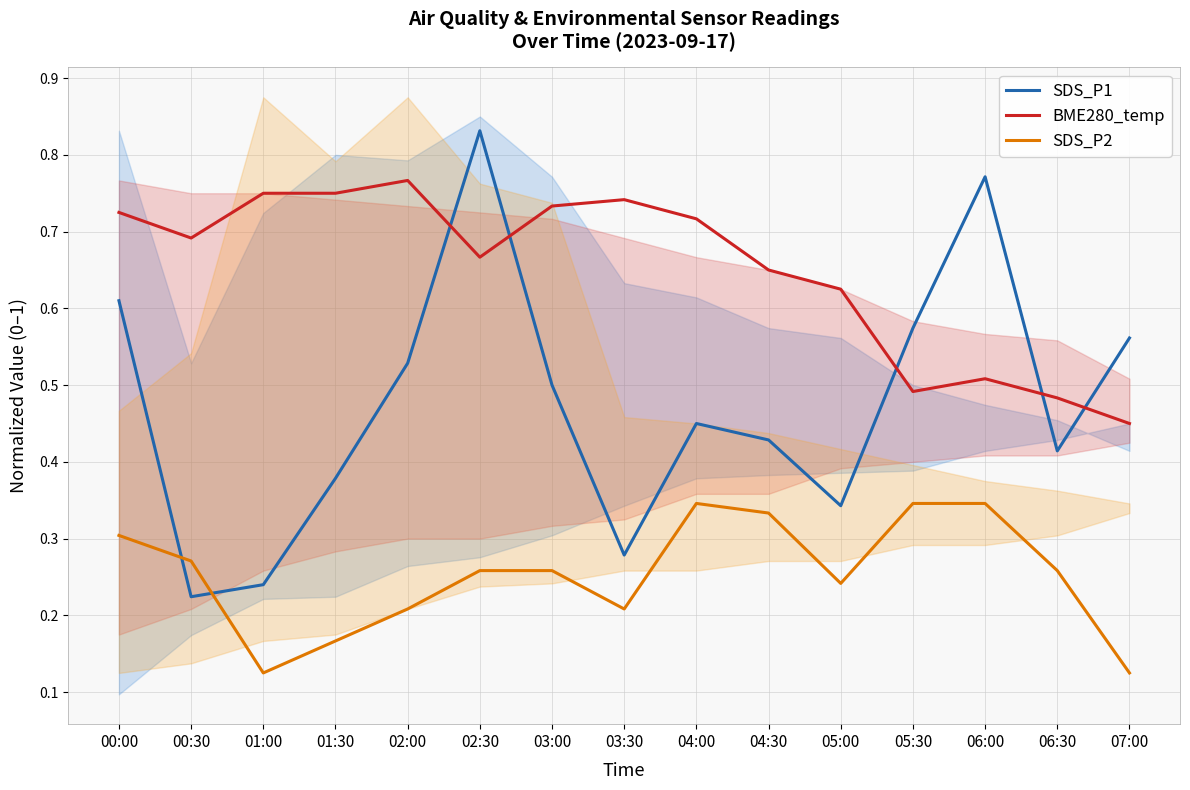

What is the sum of the SDS_P1 values at 04:30 and 05:00?

0.8